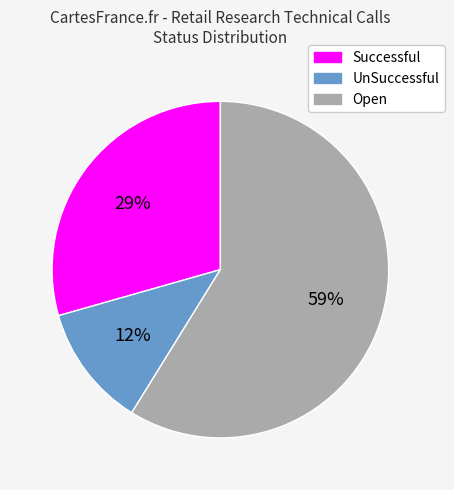

To the nearest percent, what is the average slice percentage?

33%